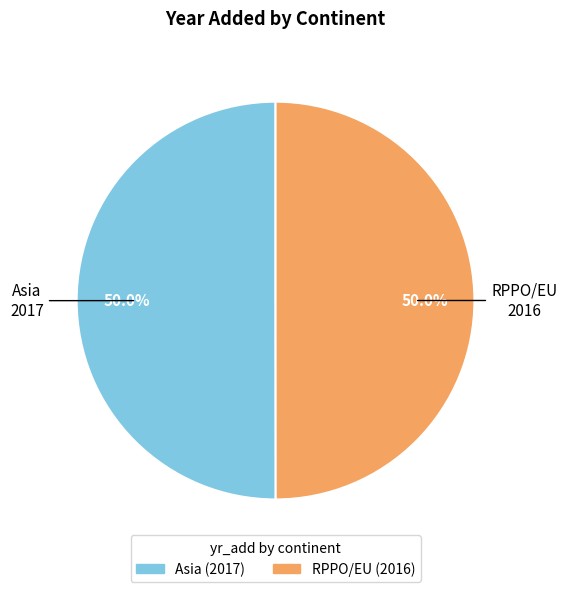

To the nearest percent, what percentage of the pie is RPPO/EU?

50%